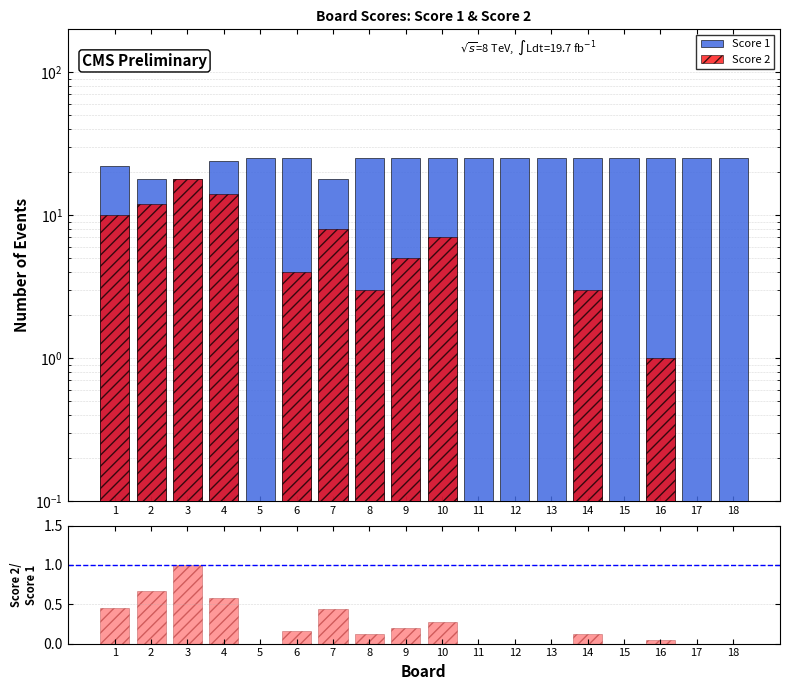

Reading left to right, transcribe all the data shown in this chart.

Score 1: 22.0	18.0	18.0	24.0	25.0	25.0	18.0	25.0	25.0	25.0	25.0	25.0	25.0	25.0	25.0	25.0	25.0	25.0
Score 2: 10.0	12.0	18.0	14.0	0.0	4.0	8.0	3.0	5.0	7.0	0.0	0.0	0.0	3.0	0.0	1.0	0.0	0.0
Score 2/Score 1: 0.5	0.7	1.0	0.6	0.0	0.2	0.4	0.1	0.2	0.3	0.0	0.0	0.0	0.1	0.0	0.0	0.0	0.0